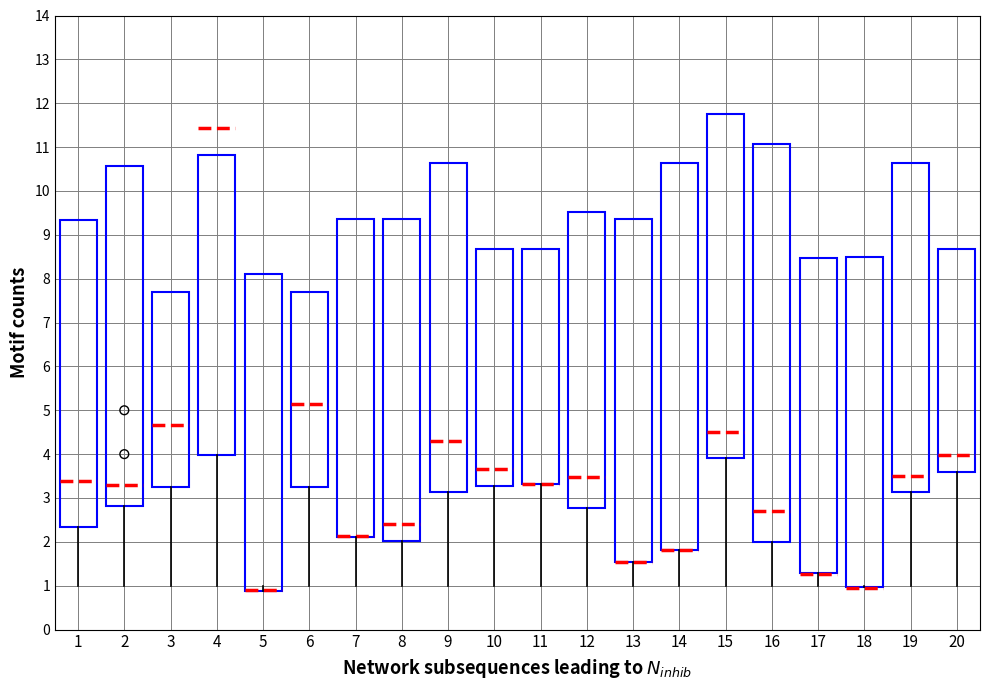

List the coordinates of all points as (X, Y) pairs, reading left to right.

(2, 5)  (2, 4)